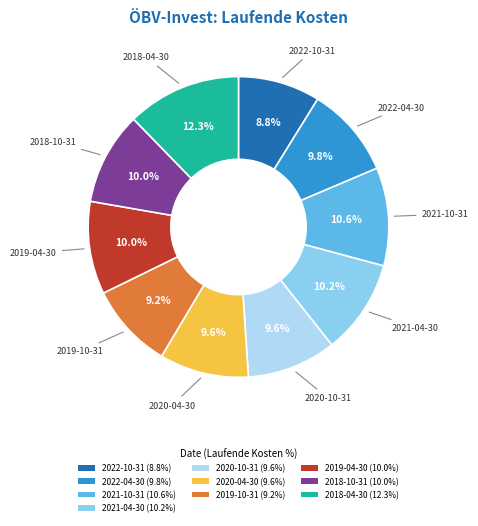

To the nearest percent, what portion does 2022-10-31 represent?

9%